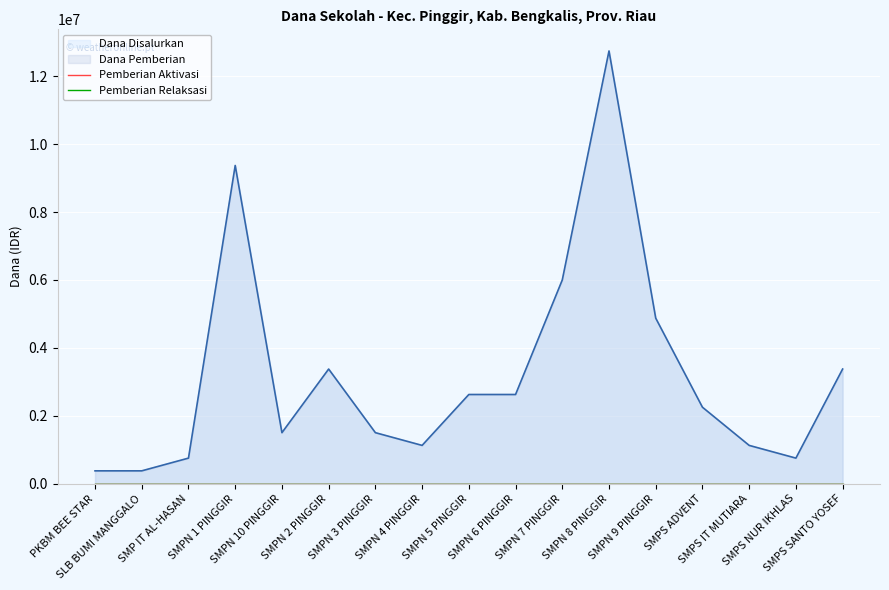

What is the difference between the maximum and minimum values in the Dana Disalurkan series?

12375000